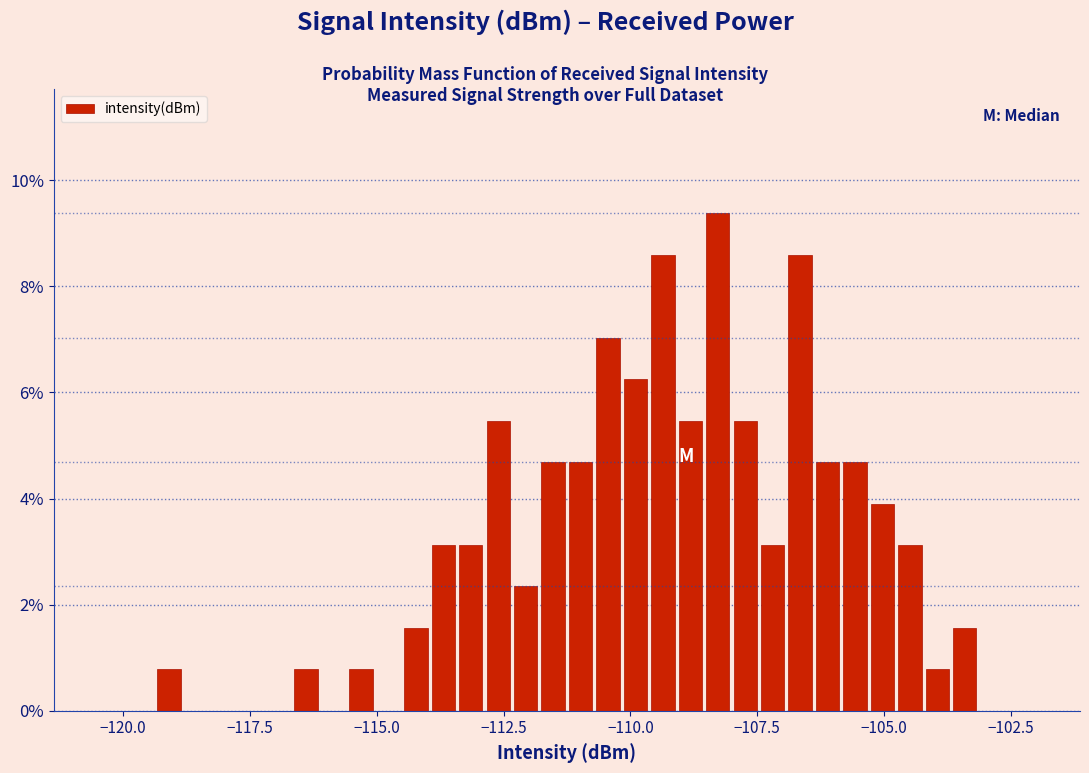

Read against the x-axis, roughly where is the centre of the tallest bar?

-108.5